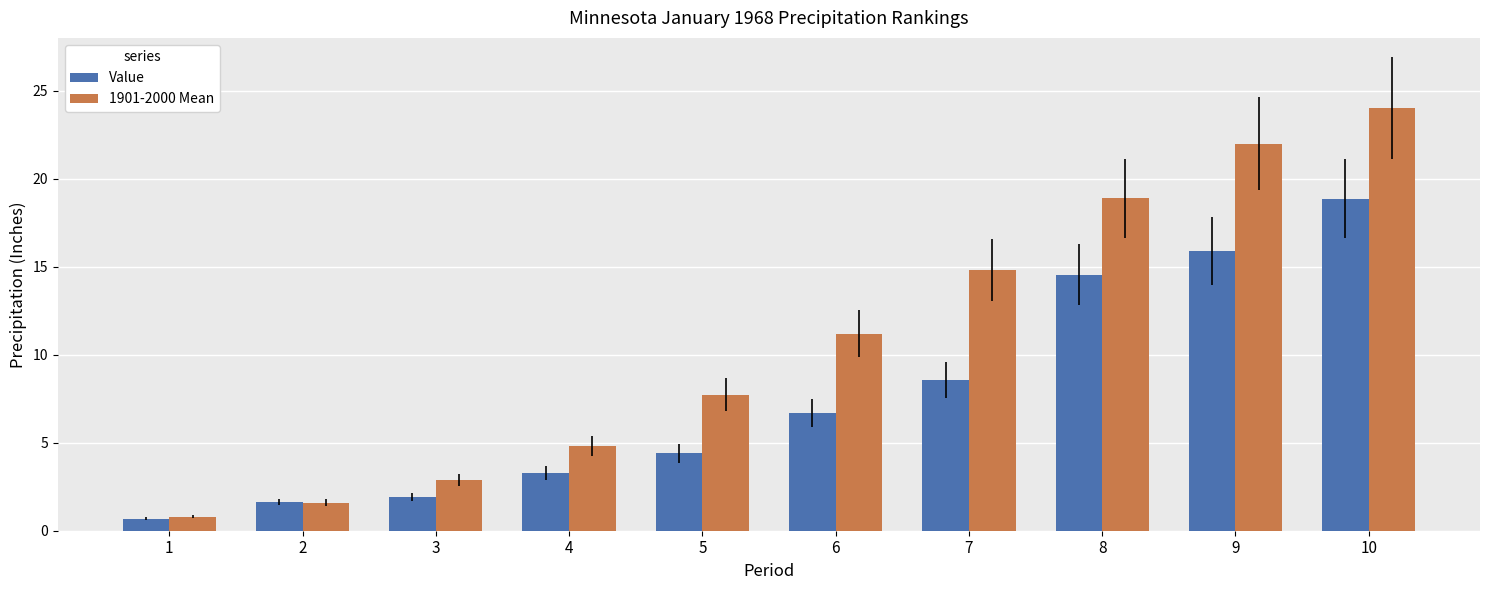

Reading left to right, list all the values displayed in this chart.

Value: 0.7	1.6	1.9	3.3	4.4	6.7	8.6	14.6	15.9	18.9
1901-2000 Mean: 0.8	1.6	2.9	4.8	7.7	11.2	14.8	18.9	22.0	24.0